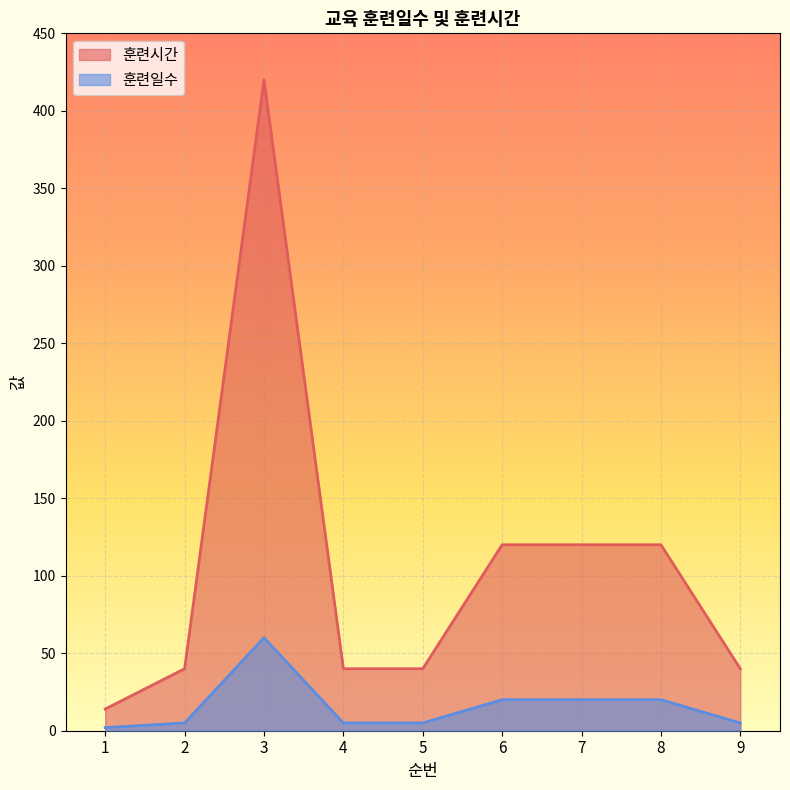

What is the difference between the maximum and minimum values in the 훈련일수 series?

58